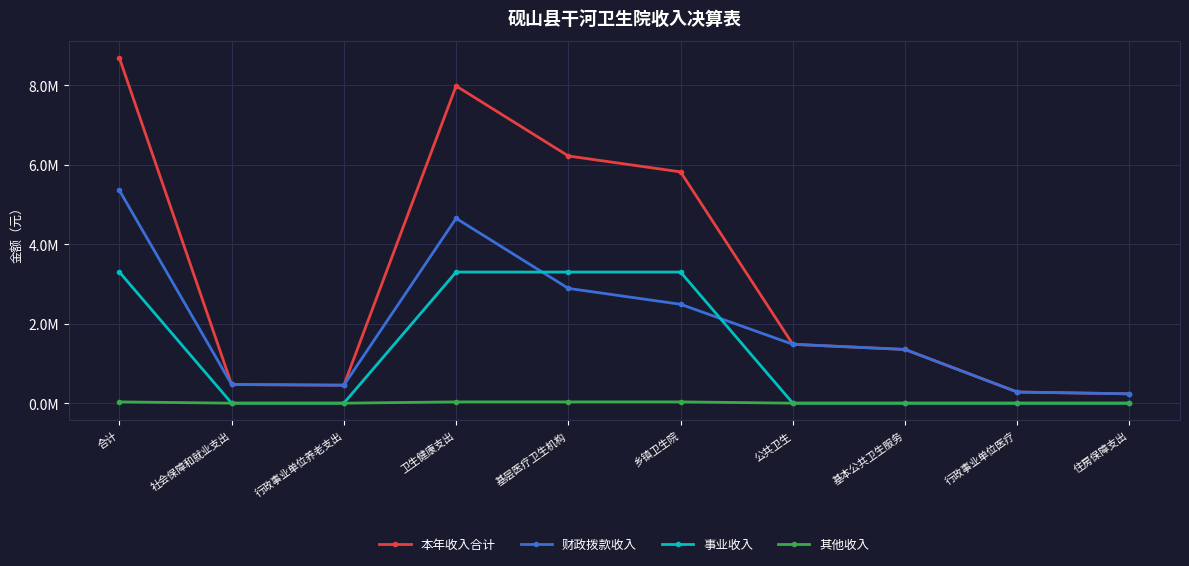

True or false: 本年收入合计 has more than 1 interior local peaks.

False